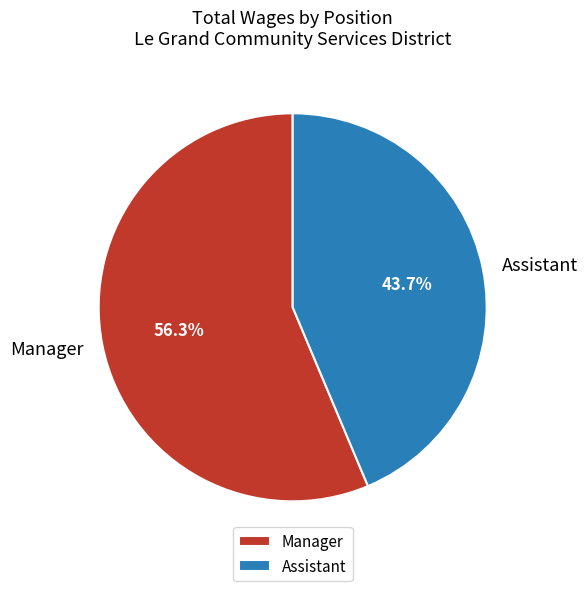

Is the sum of Manager and Assistant greater than half?

Yes